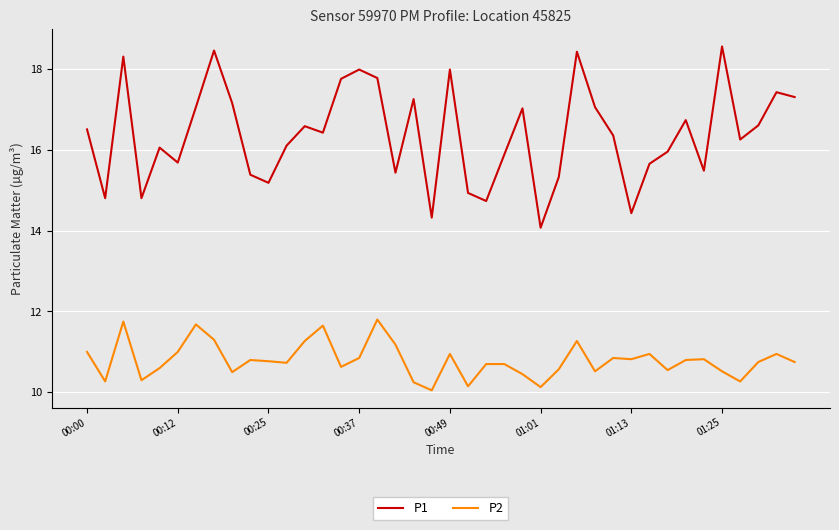

True or false: P2 and P1 intersect in this chart.

False